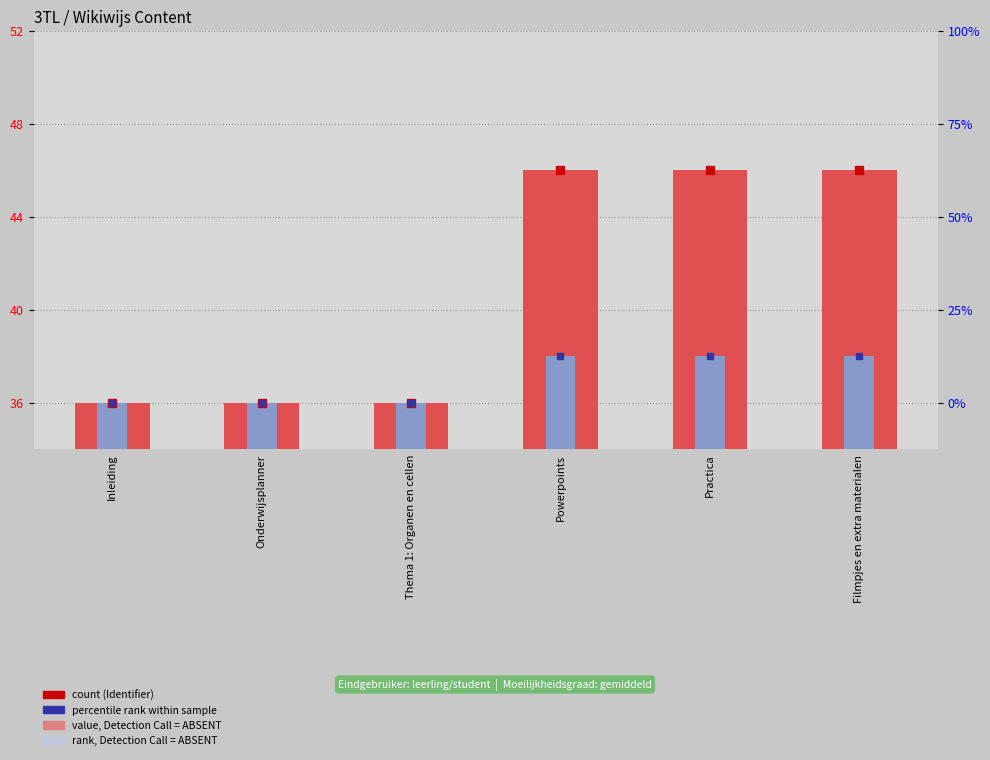

What is the highest value of the Identifier (scaled) series?

46.0